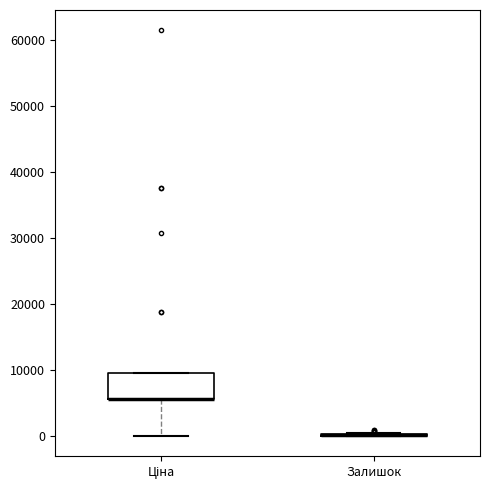

Comparing the boxes themselves (not the whiskers), which one is the tallest?

Ціна